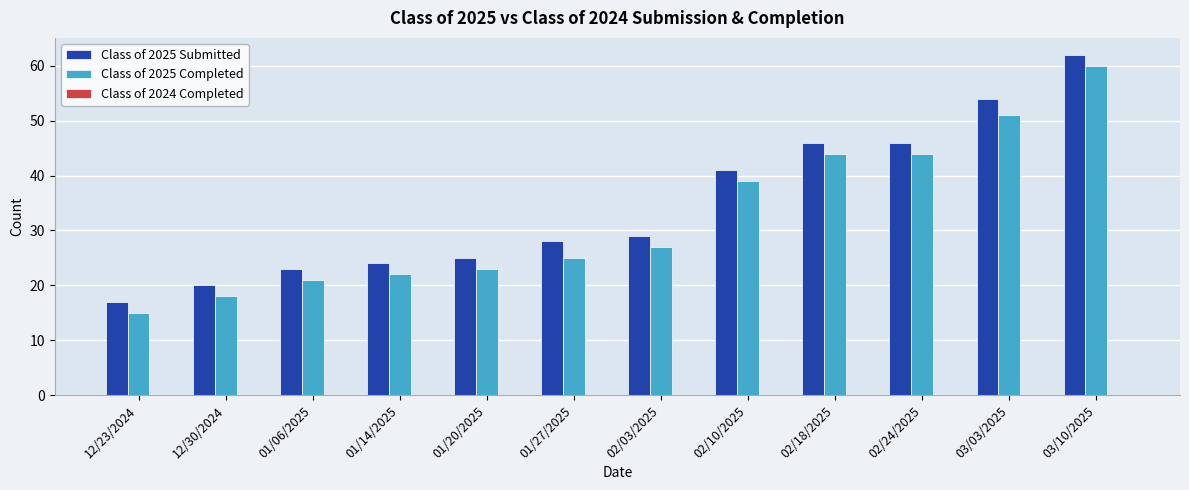

True or false: Class of 2025 Completed has a value of 70 at 02/24/2025.

False